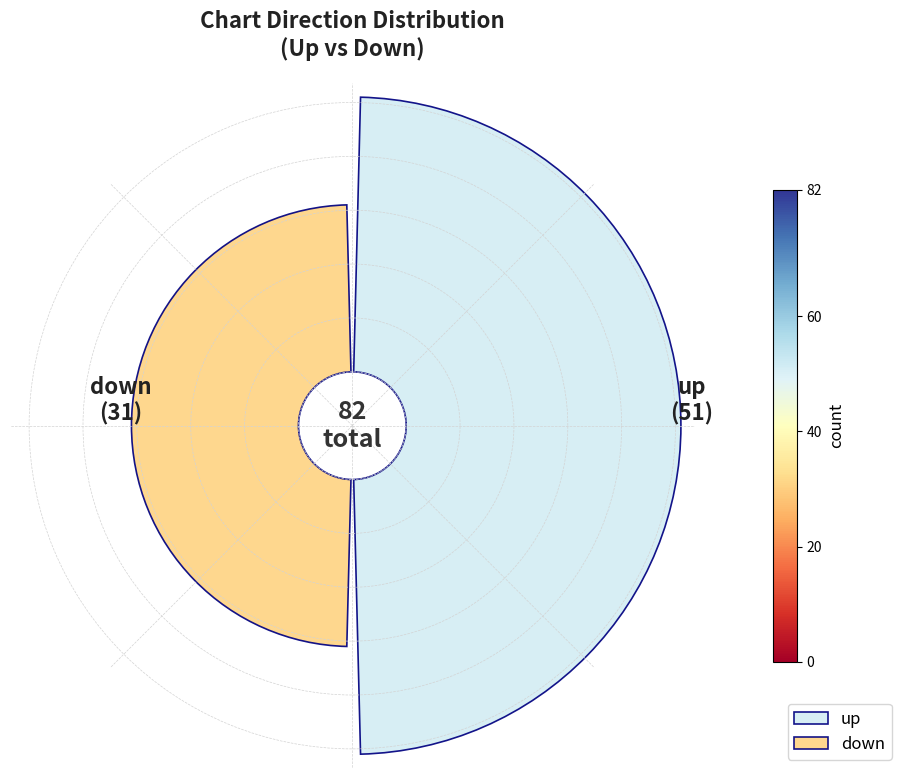

To the nearest percent, what is the difference between the largest and smallest slice percentages?

24%